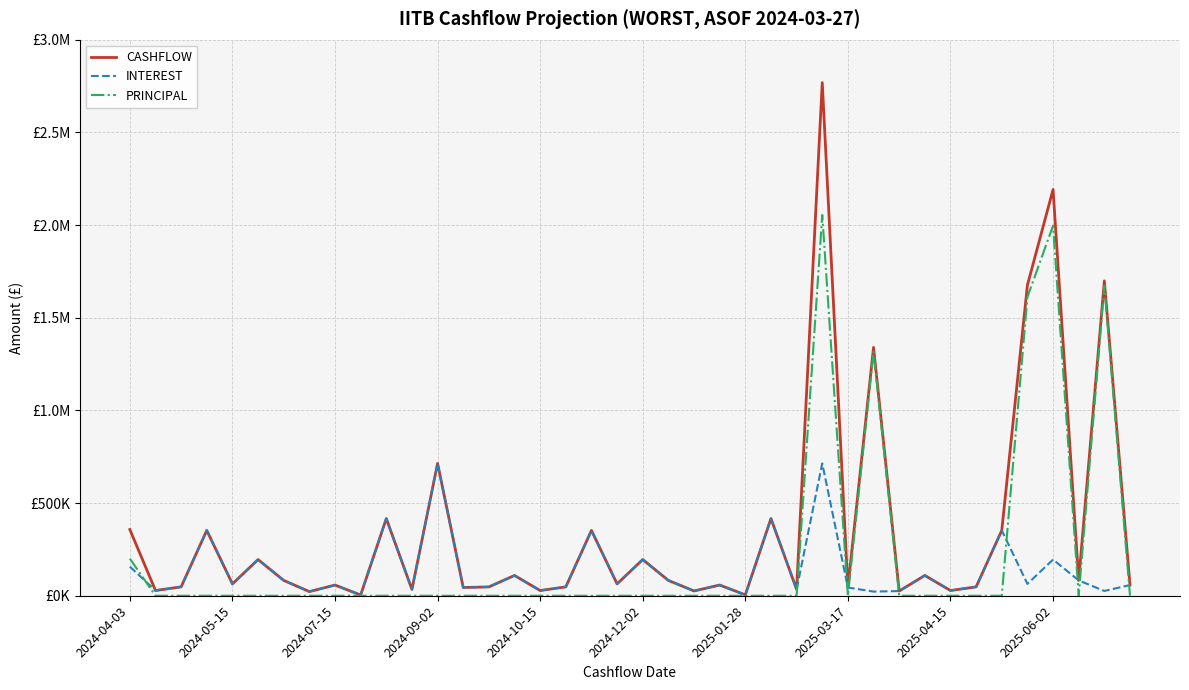

Is this an area chart (filled region under the line)?

No